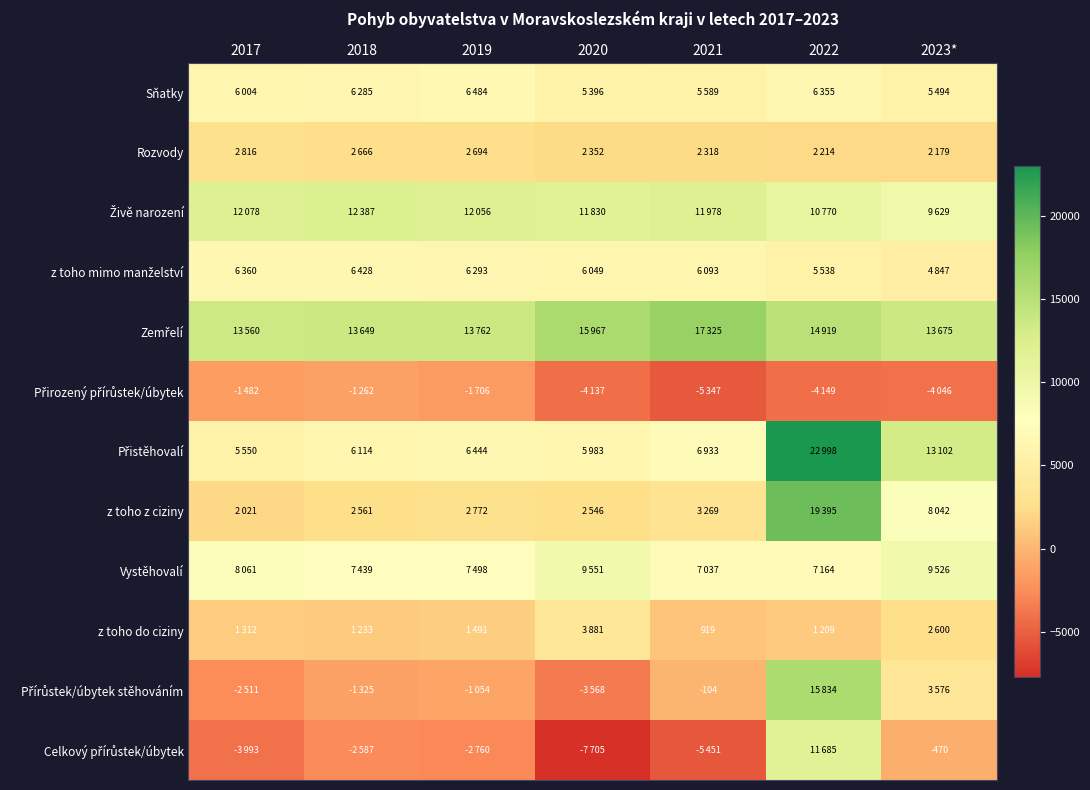

What is the difference between the maximum and minimum values in the z toho z ciziny series?

17374